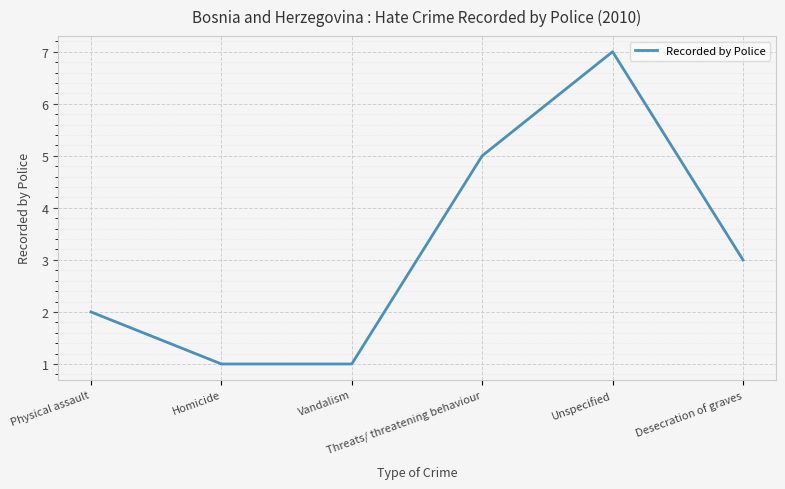

What is the difference between the maximum and second lowest values?

6